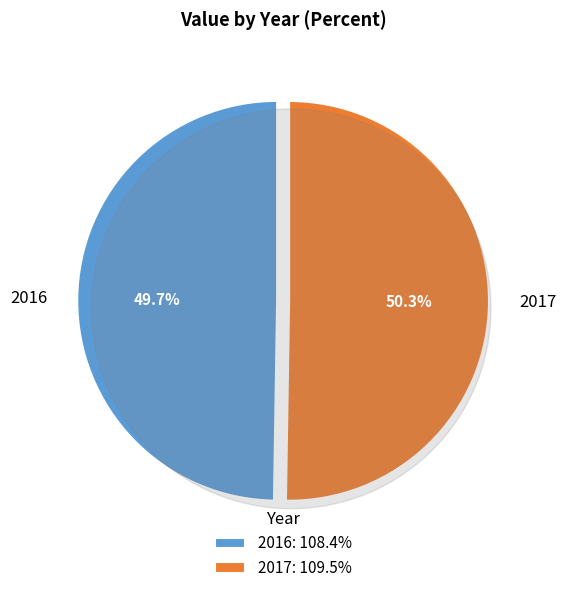

To the nearest percent, what portion does 2017 represent?

50%